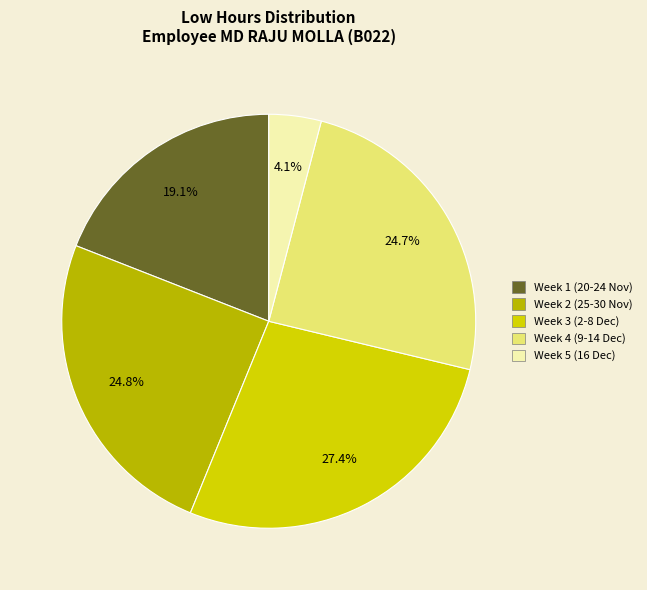

Count the number of slices in the pie.

5